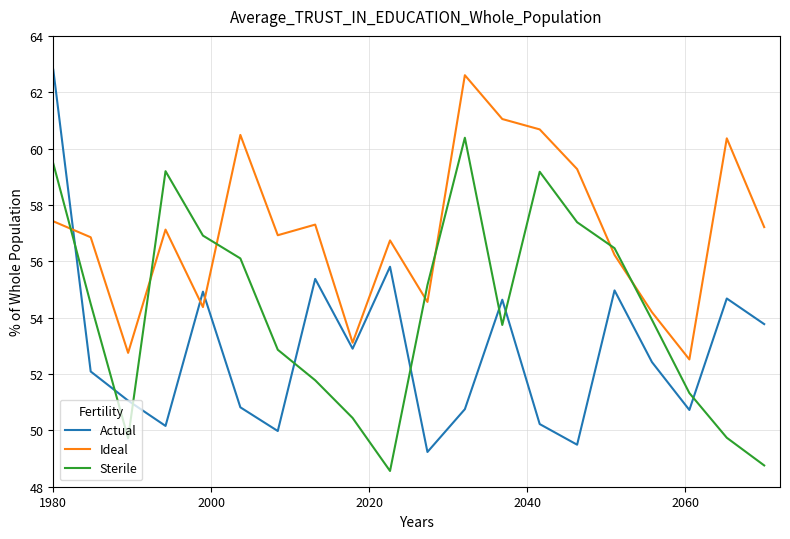

What is the difference between the second highest and second lowest values in the Ideal series?

8.3